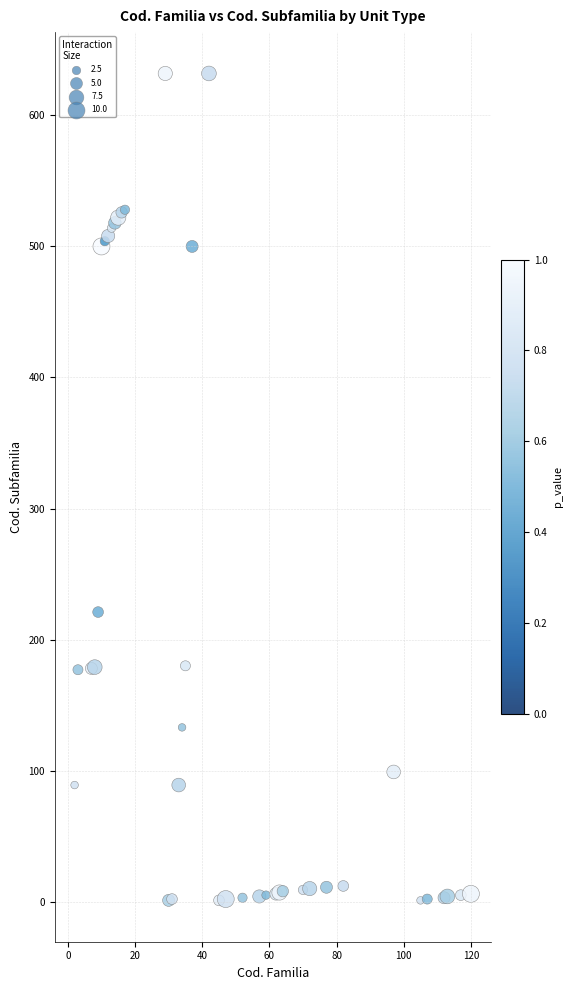

What Y value in the scatter plot is closest to 316?

221